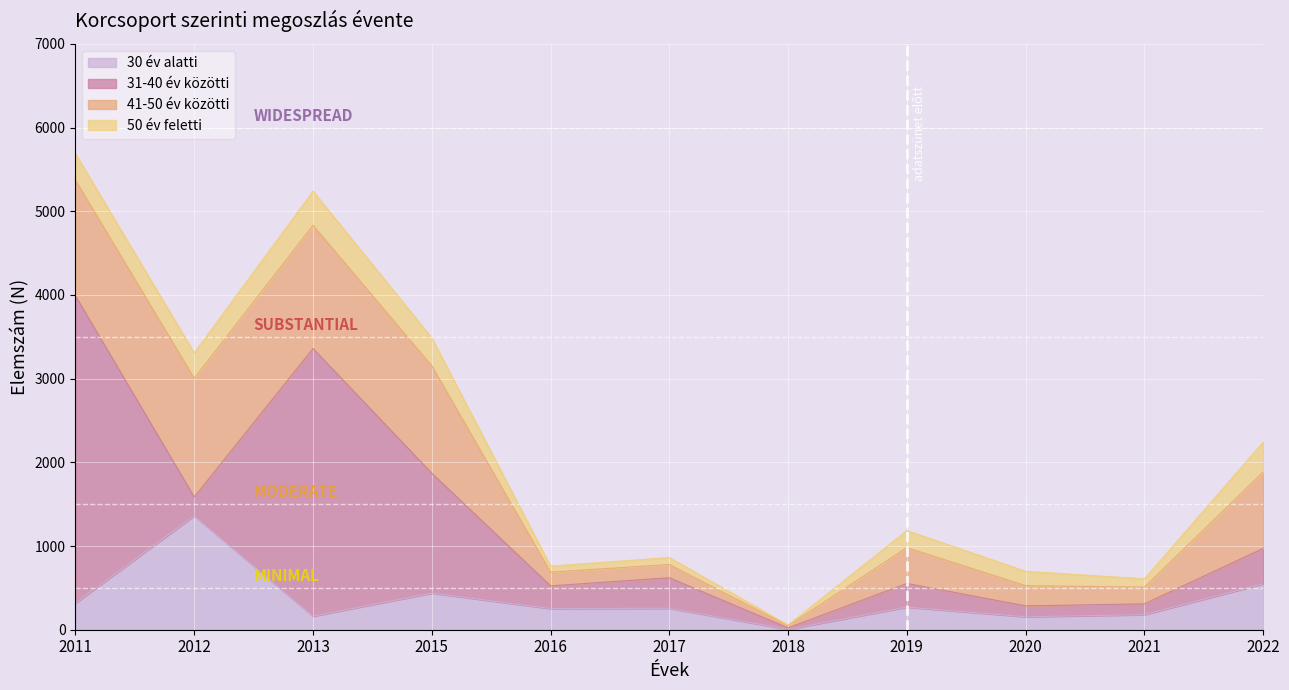

Which series has the largest range (max minus min)?

31-40 év közötti